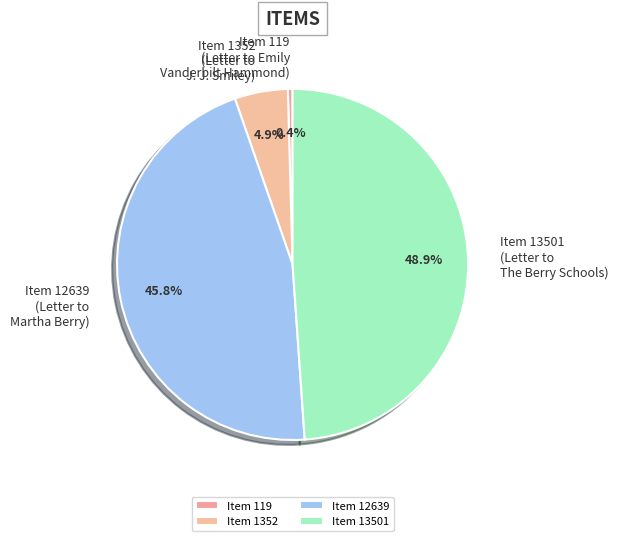

How much of the chart is everything except Item 119?

99.6%